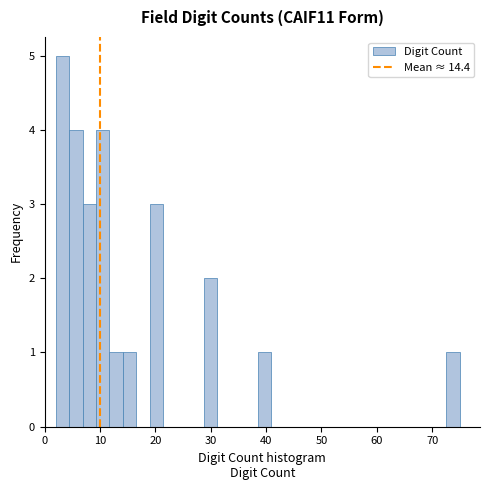

Around what value on the x-axis is the tallest bar? Give the approximate position of its centre, as read against the axis.

3